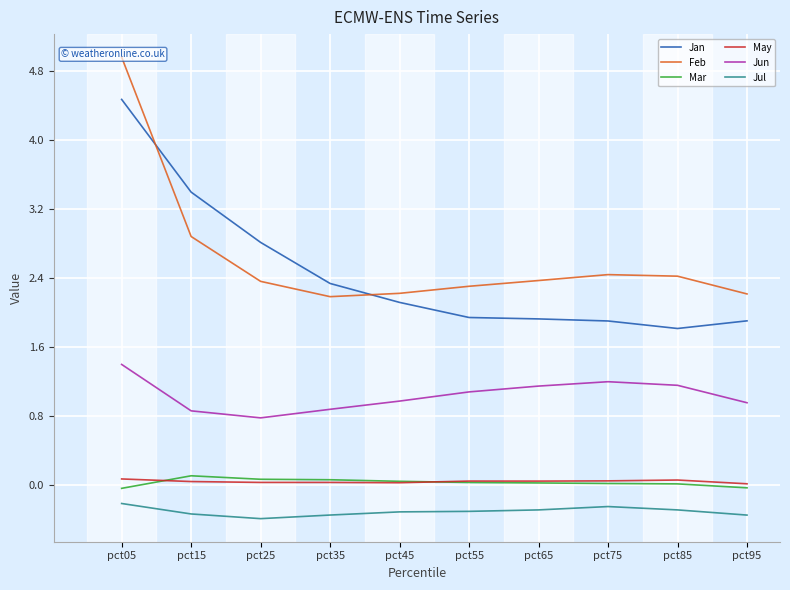

At which category does Jan reach its first local valley?

pct85